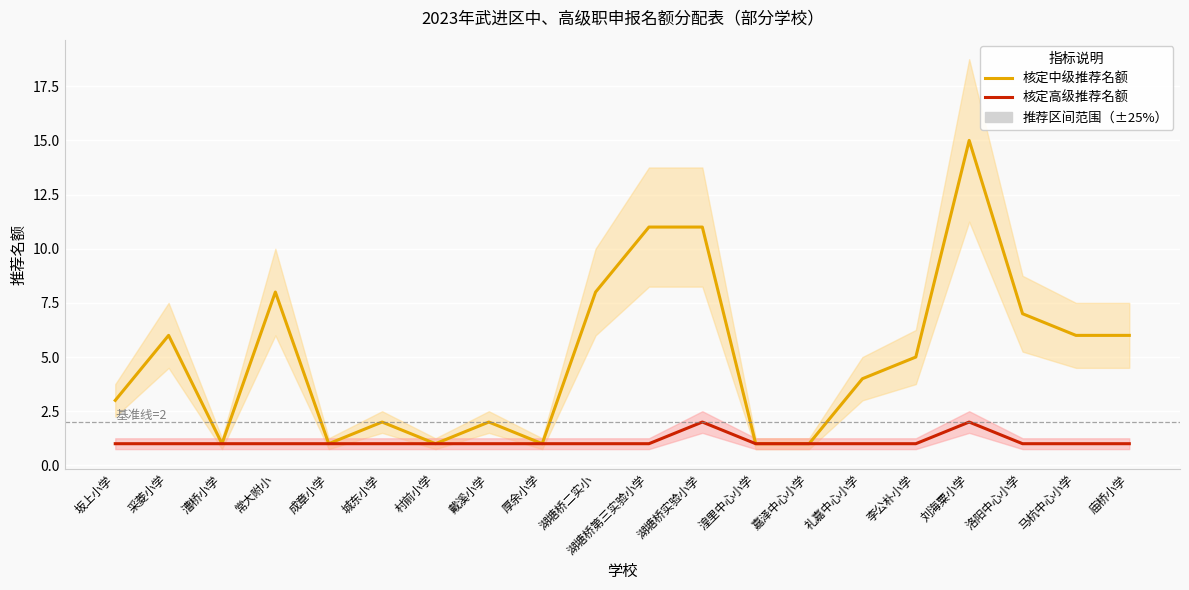

How many values in the 核定中级推荐名额 series exceed 5?

9